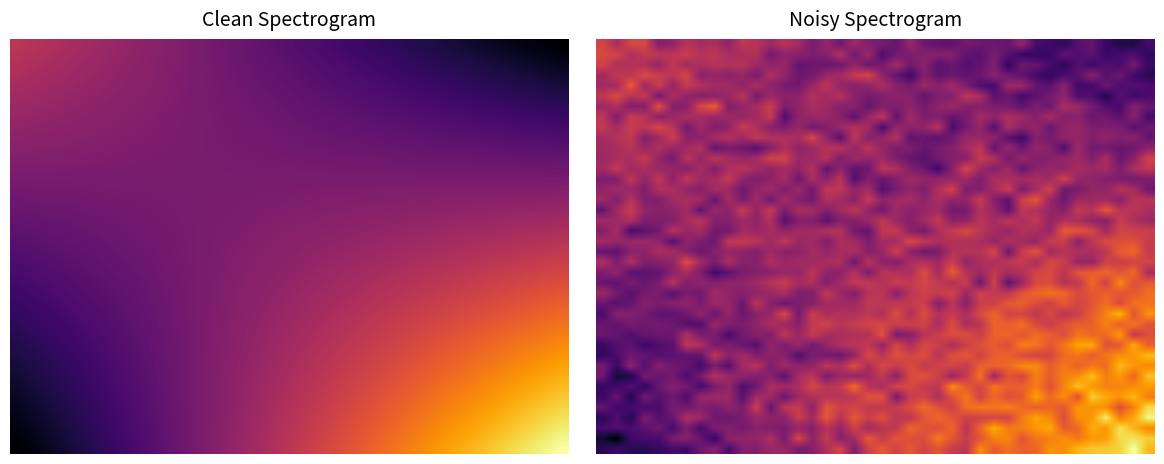

At which category is the sum across all series the highest?

38